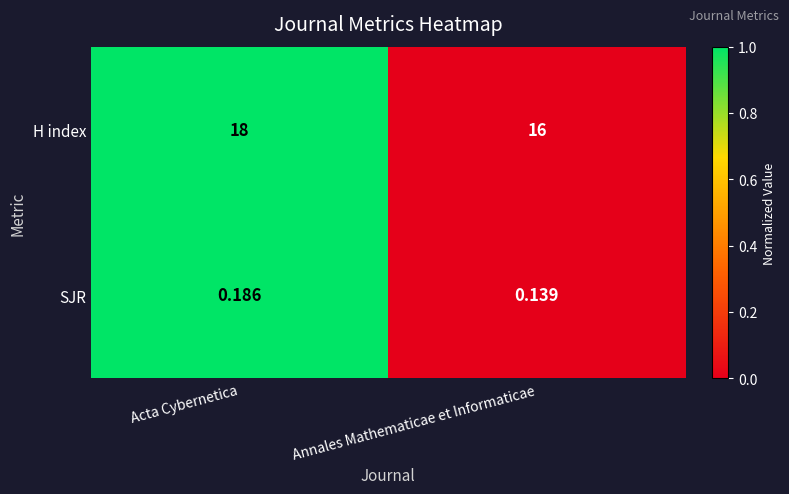

Which series has the largest range (max minus min)?

H index